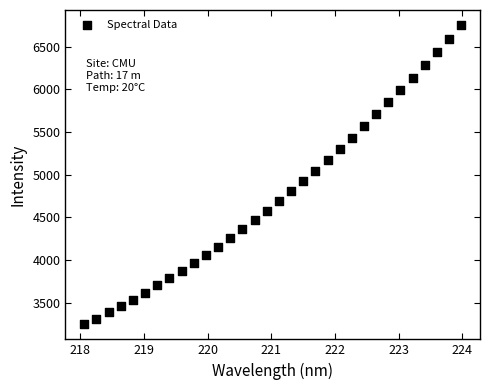

What is the range of Y values (max minus min)?

3508.8